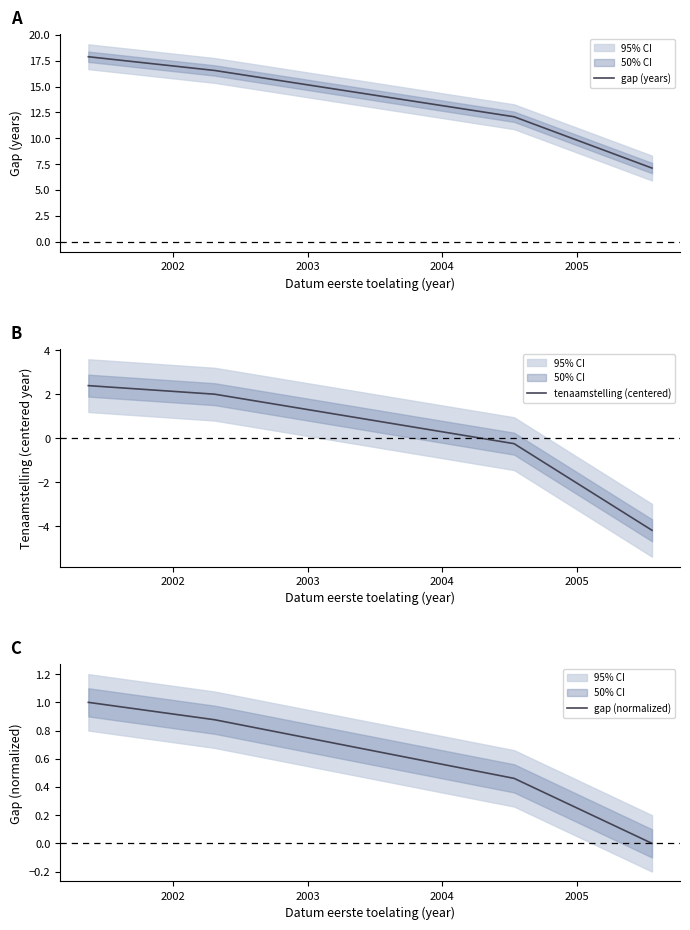

How many distinct data groups are displayed?

3